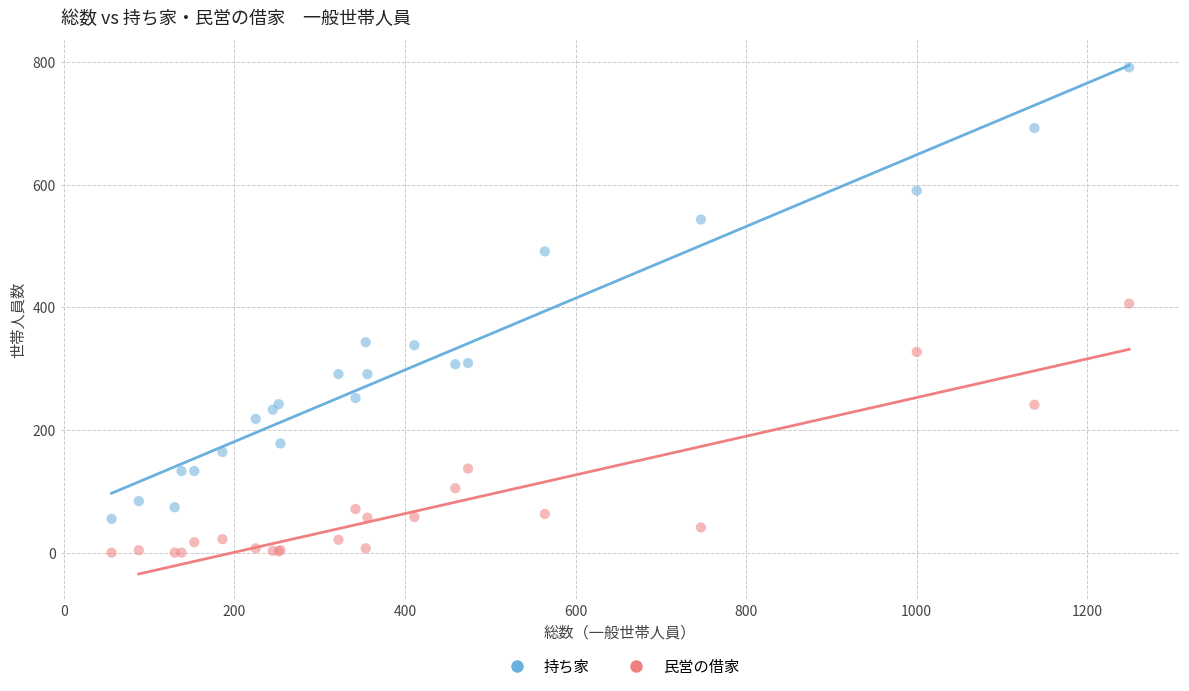

Which series has the largest Y range (max minus min)?

持ち家